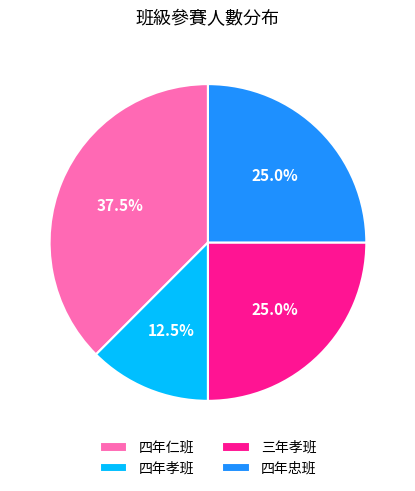

Combined, what portion of the pie is 四年仁班 and 三年孝班?

62.5%